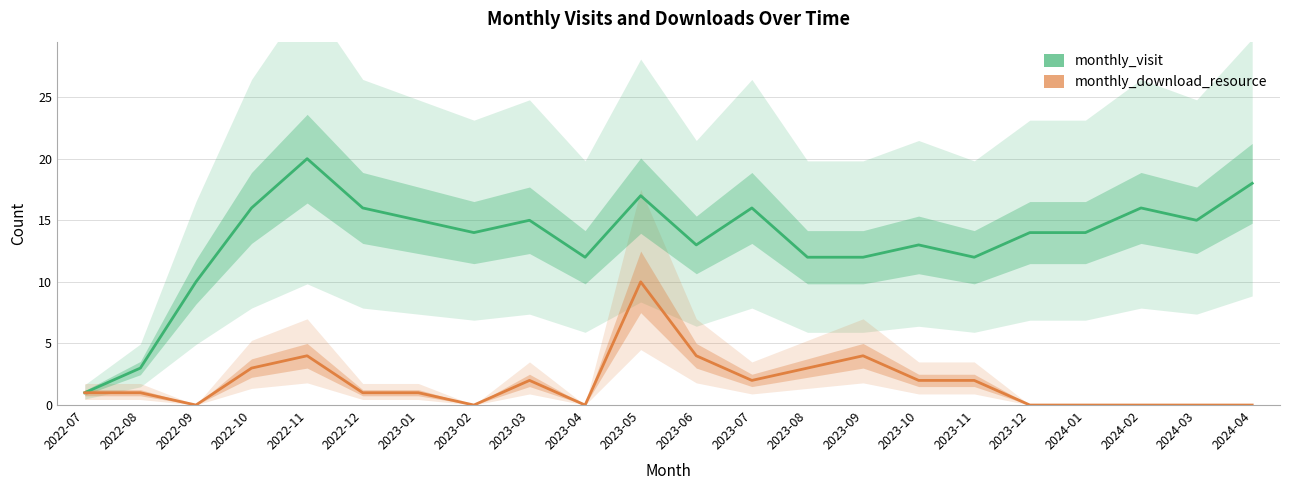

What is the label of the 9th point from the right?

2023-08